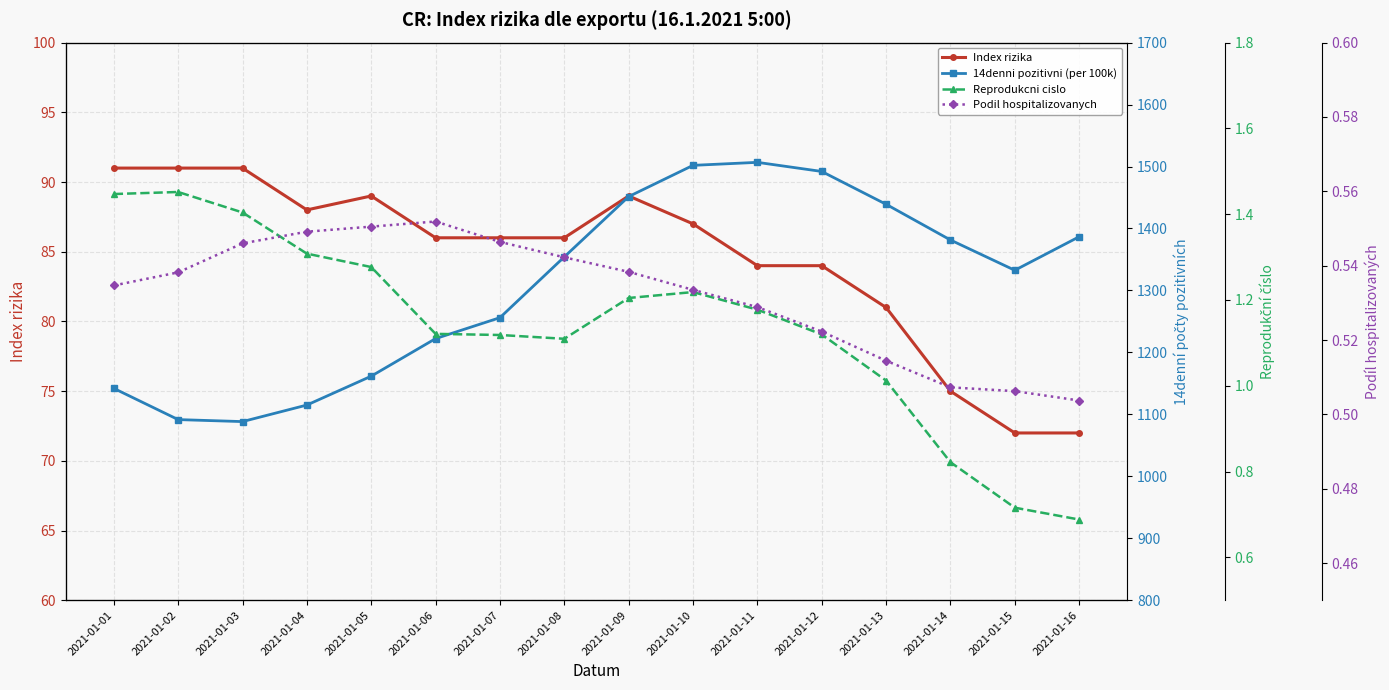

List the labels in order of Reprodukcni cislo value, smallest first.

2021-01-16, 2021-01-15, 2021-01-14, 2021-01-13, 2021-01-08, 2021-01-07, 2021-01-12, 2021-01-06, 2021-01-11, 2021-01-09, 2021-01-10, 2021-01-05, 2021-01-04, 2021-01-03, 2021-01-01, 2021-01-02